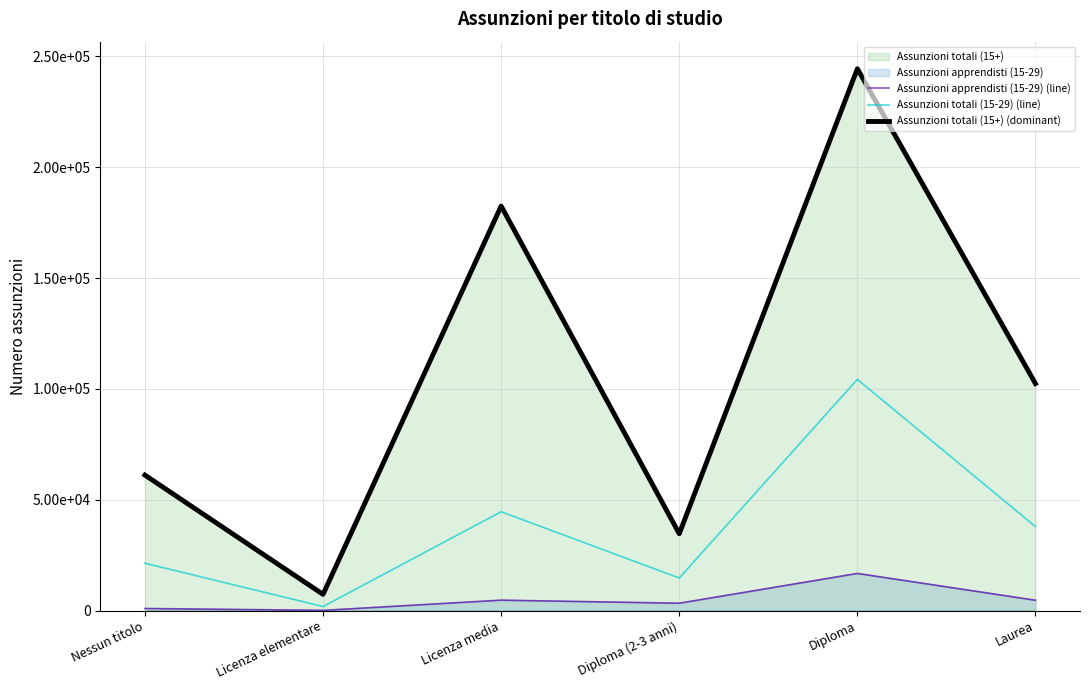

Where is the first local maximum for Assunzioni totali (15+) (dominant)?

Licenza media